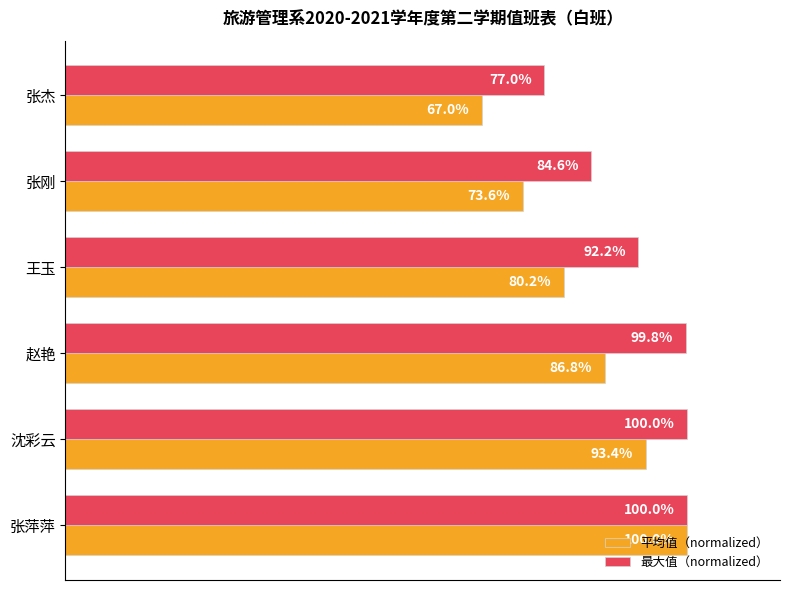

Rank the series by their average value, from highest to lowest.

最大值（normalized）, 平均值（normalized）